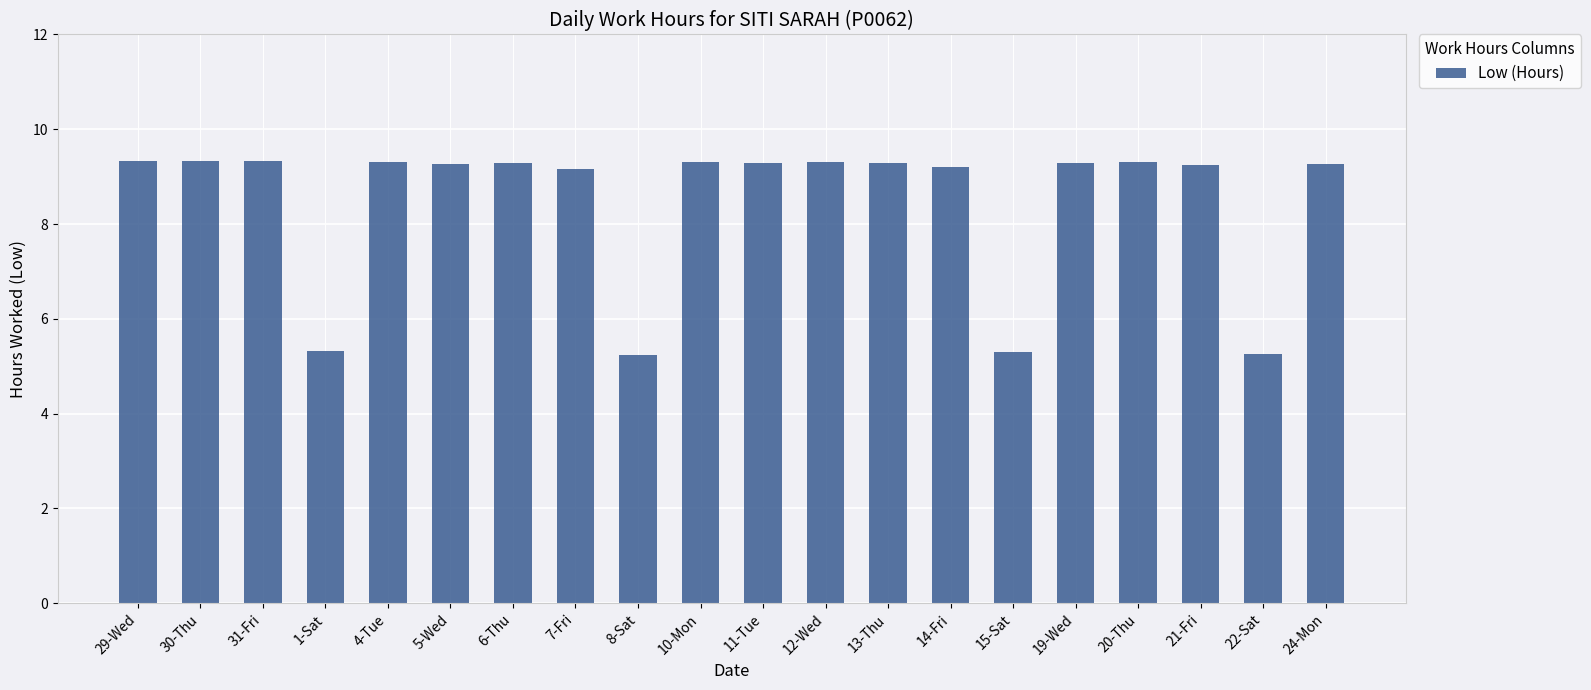

Approximately how many times larger is the value at 31-Fri compared to 4-Tue?

1.0